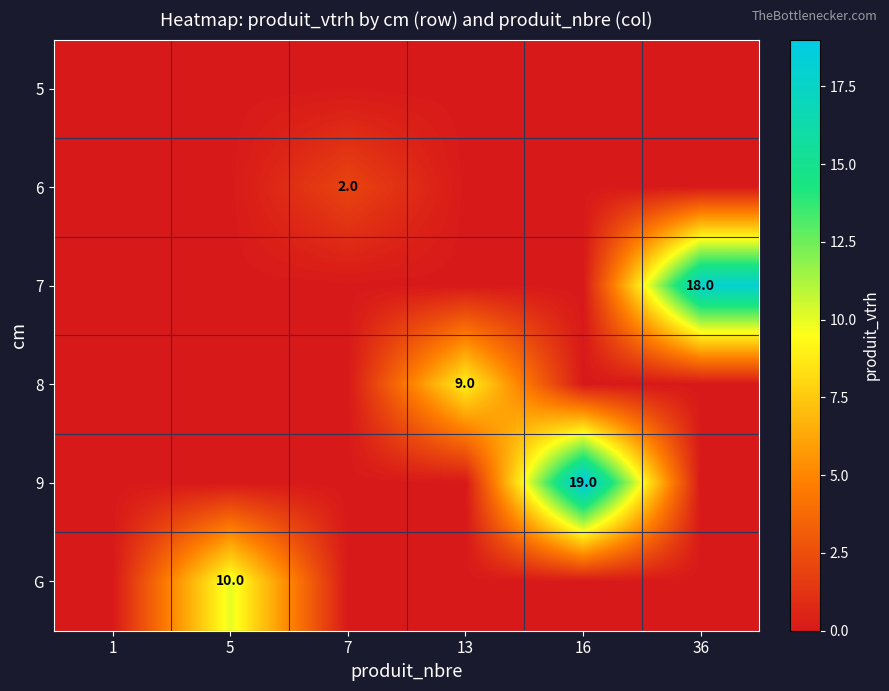

What is the difference between the maximum and second lowest values in the 9 series?

19